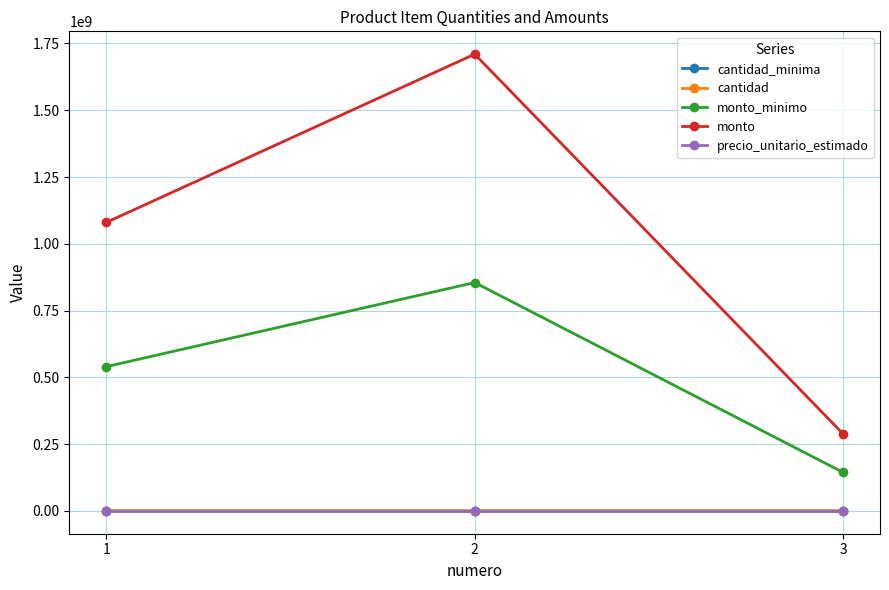

Count the number of data series in this chart.

5